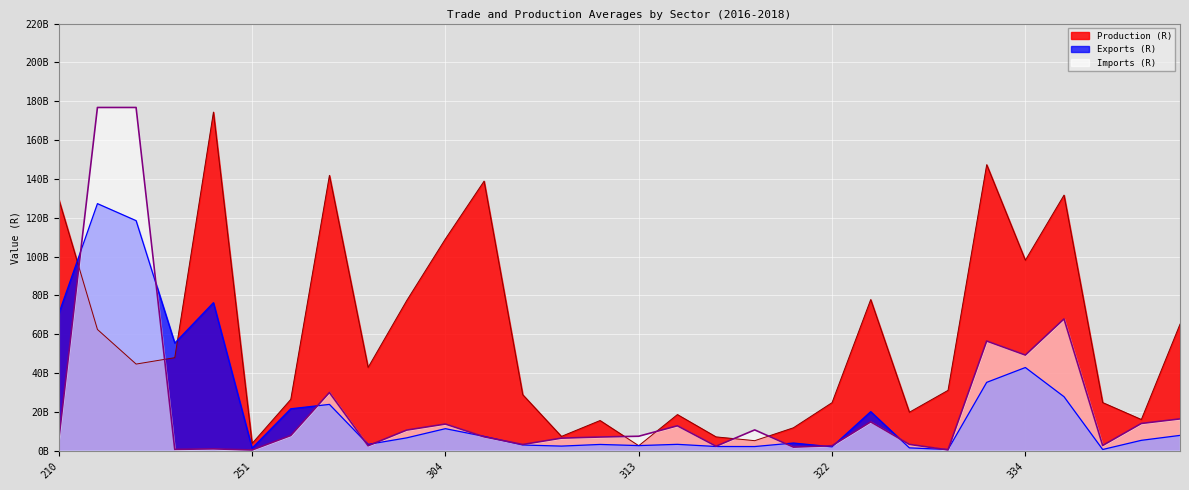

Which series has the largest total across all categories?

Production (R)